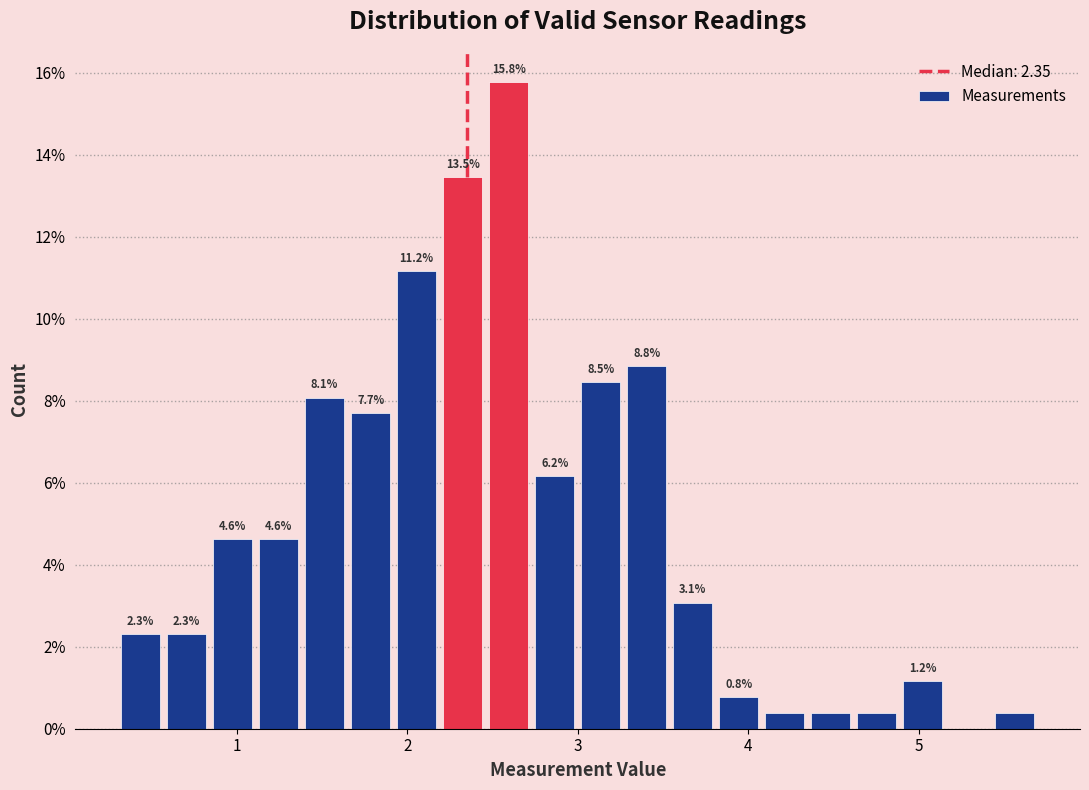

Read against the x-axis, roughly where is the centre of the tallest bar?

2.6